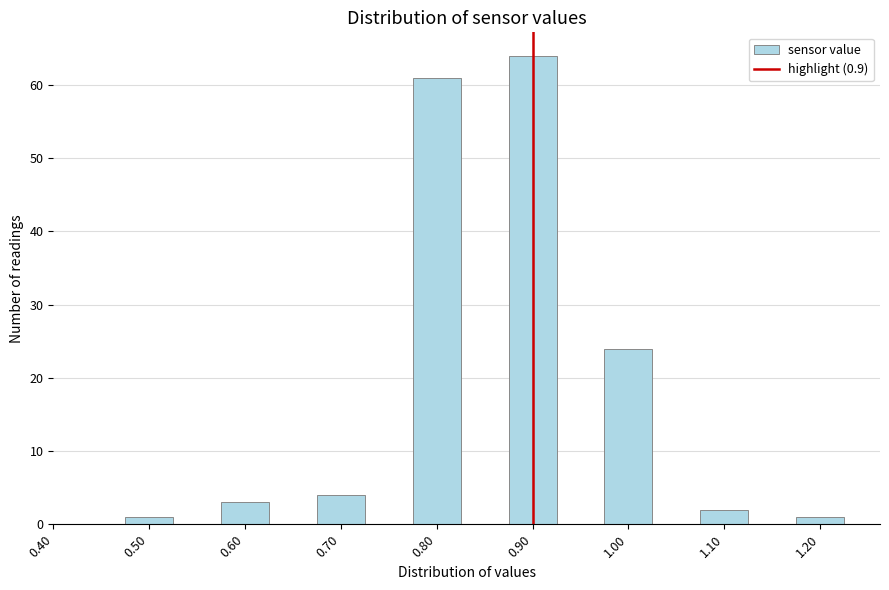

Over which range of the x-axis is the bar tallest?

0.875 to 0.925